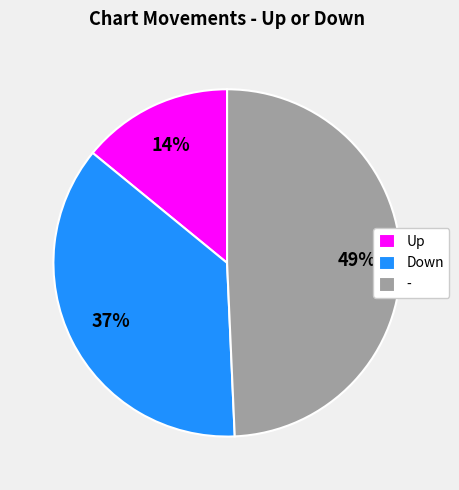

How many slices are in this pie chart?

3